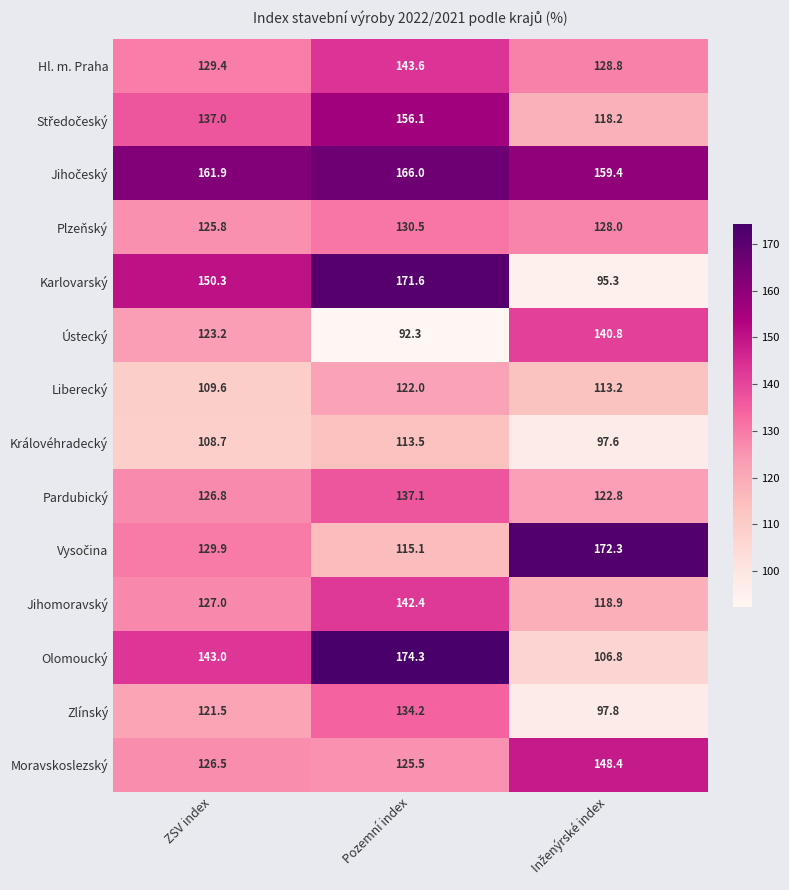

What is the difference between the second highest and minimum values in the Zlínský series?

23.7